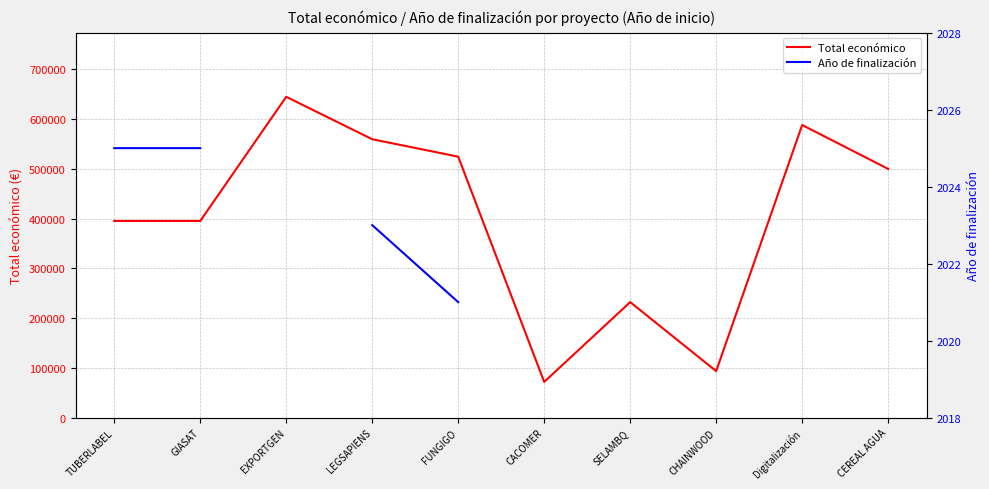

What is the sum of the Total económico values at CACOMER and CEREAL AGUA?

571730